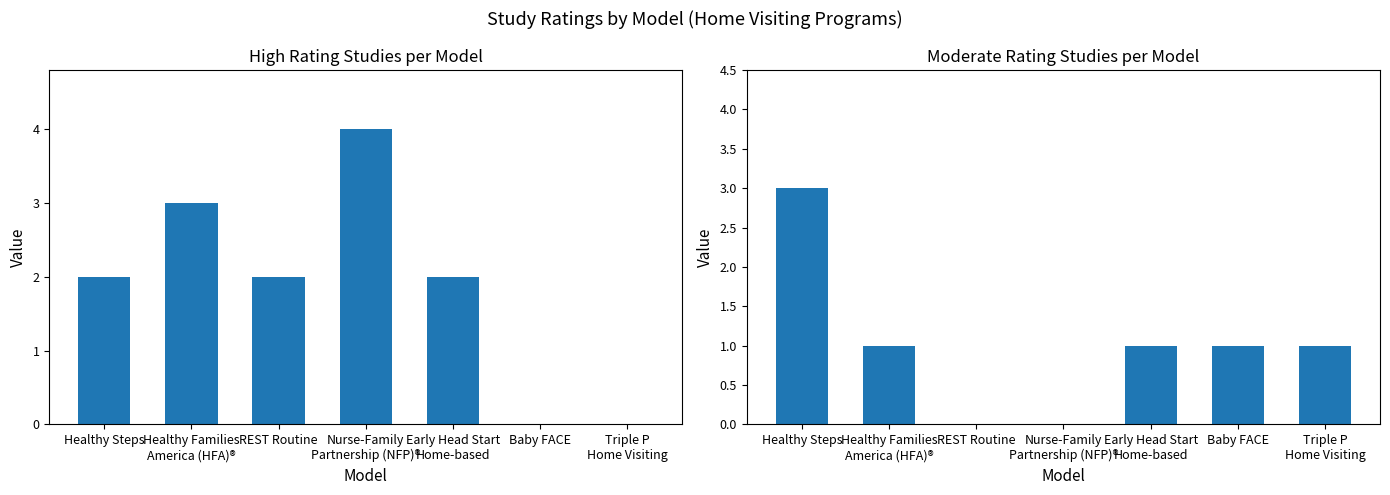

How many High Rating Count values are between 0 and 3?

6